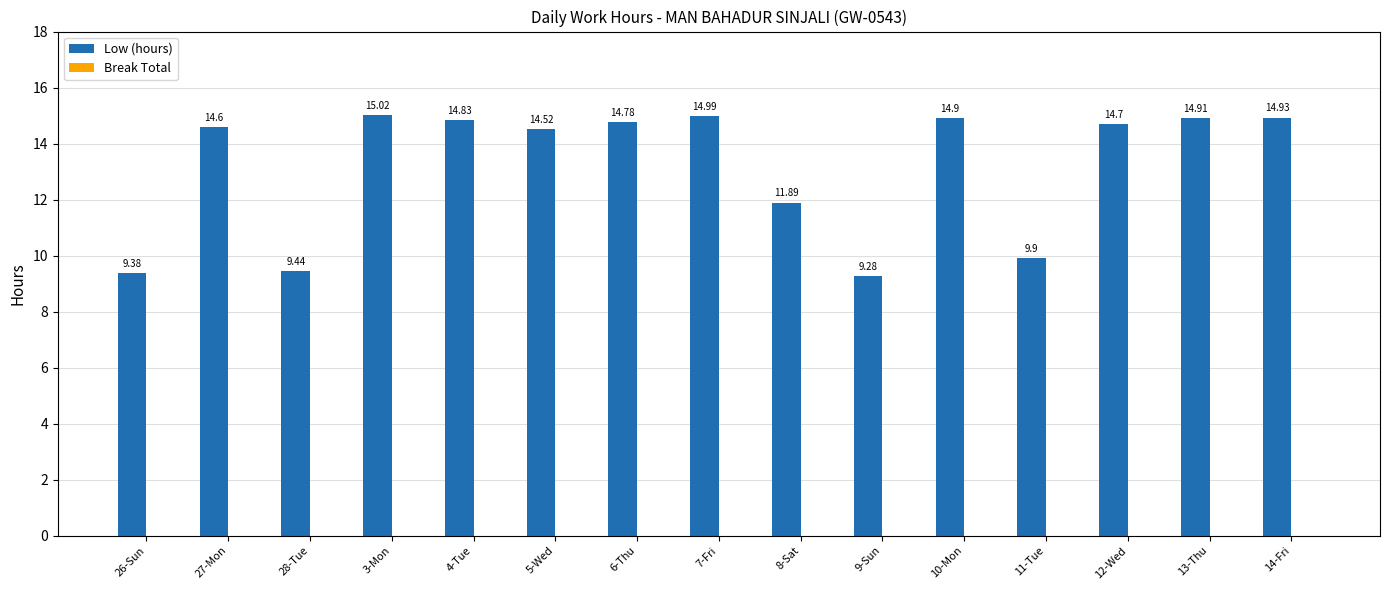

What is the difference between the values at 8-Sat and 11-Tue?

2.0